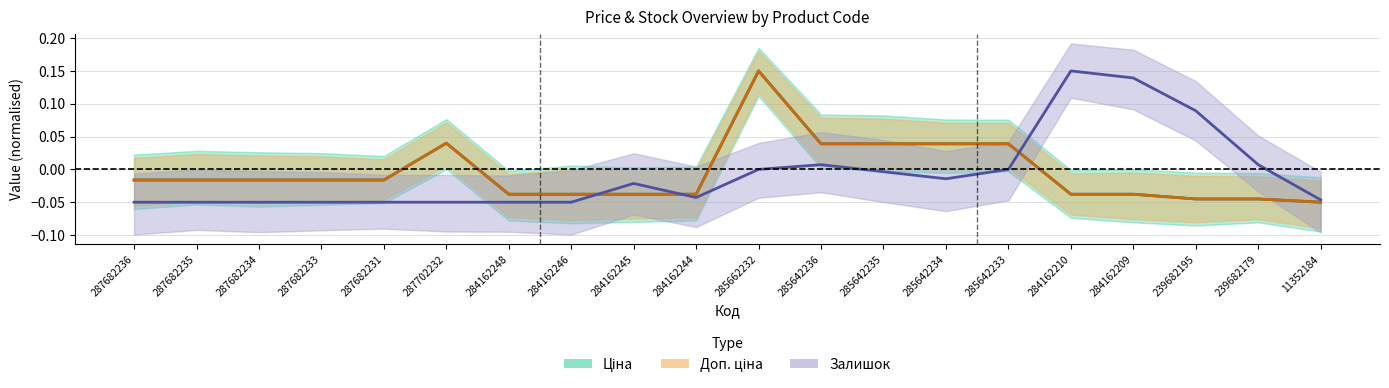

How many values in Залишок are above zero?

5